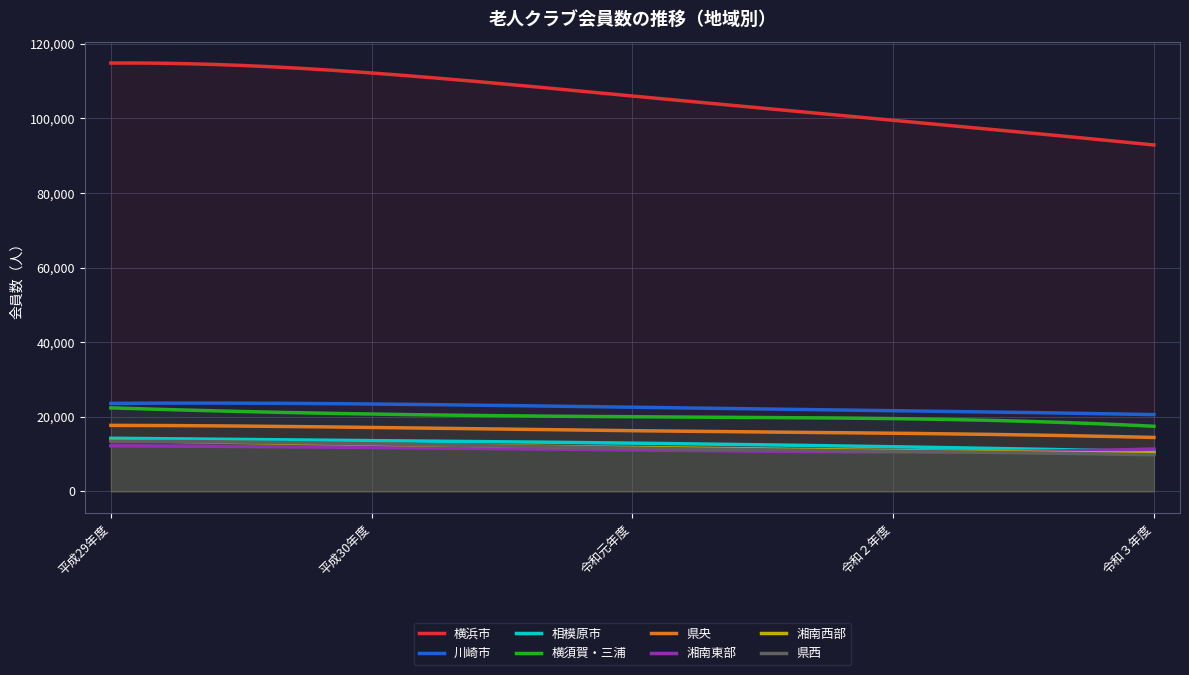

True or false: 県央 and 横浜市 intersect in this chart.

False